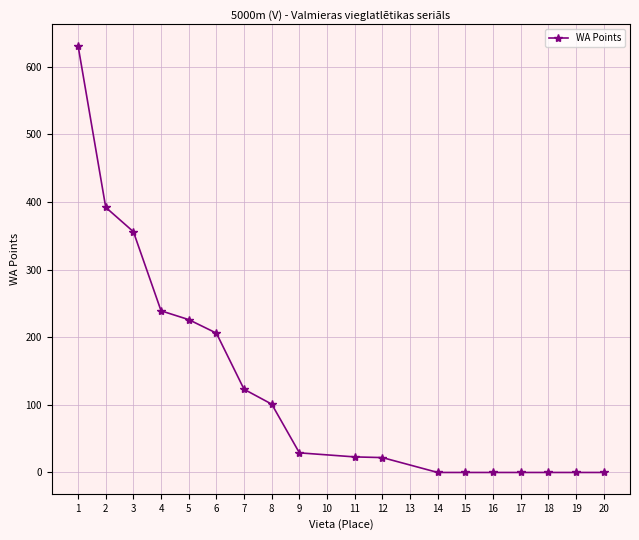

True or false: the data shows 39 at 7.

False